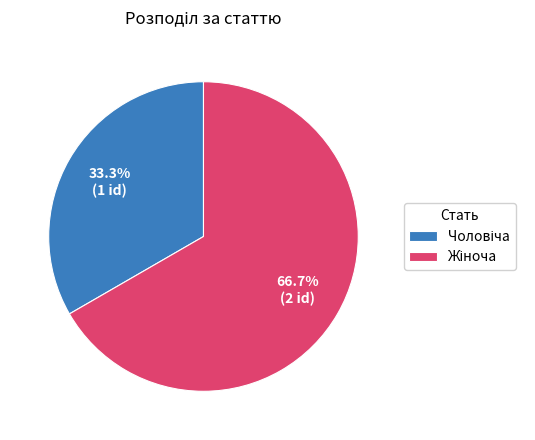

Is there a majority slice in this chart?

Yes